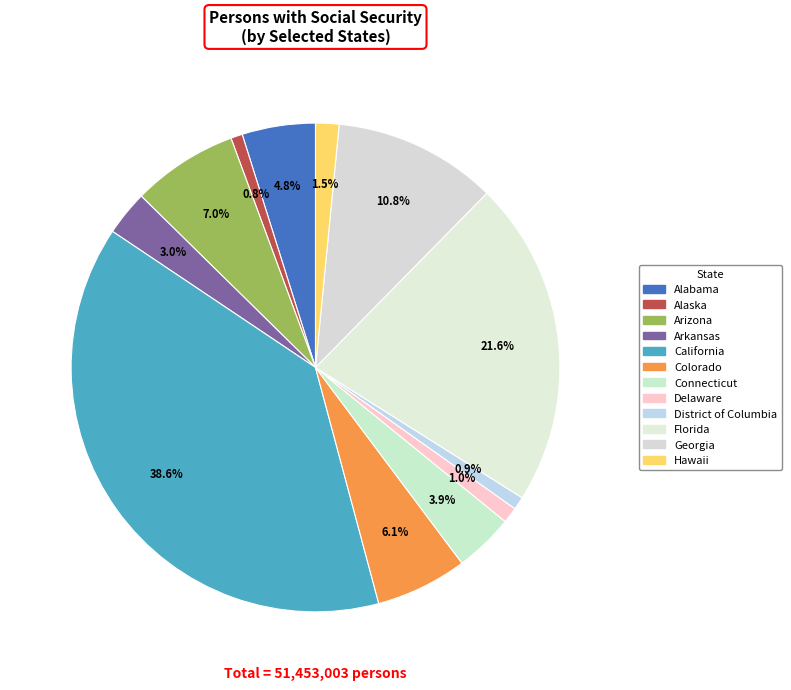

To the nearest percent, what portion does Delaware represent?

1%